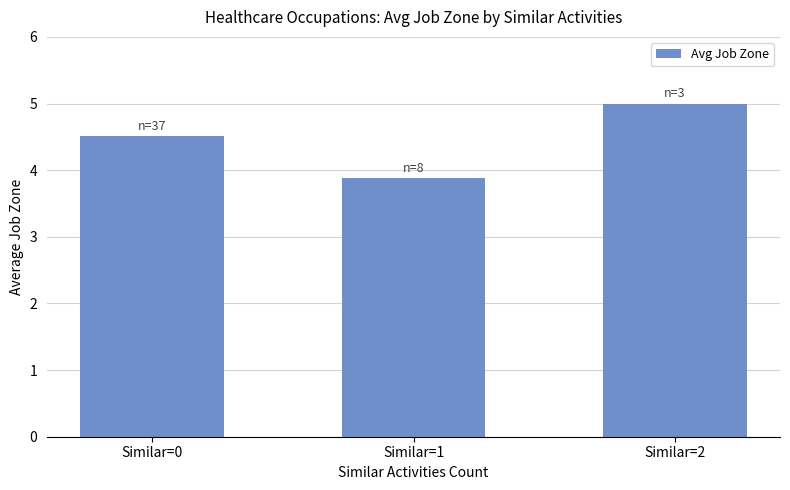

Which has a higher value, Similar=0 or Similar=2?

Similar=2